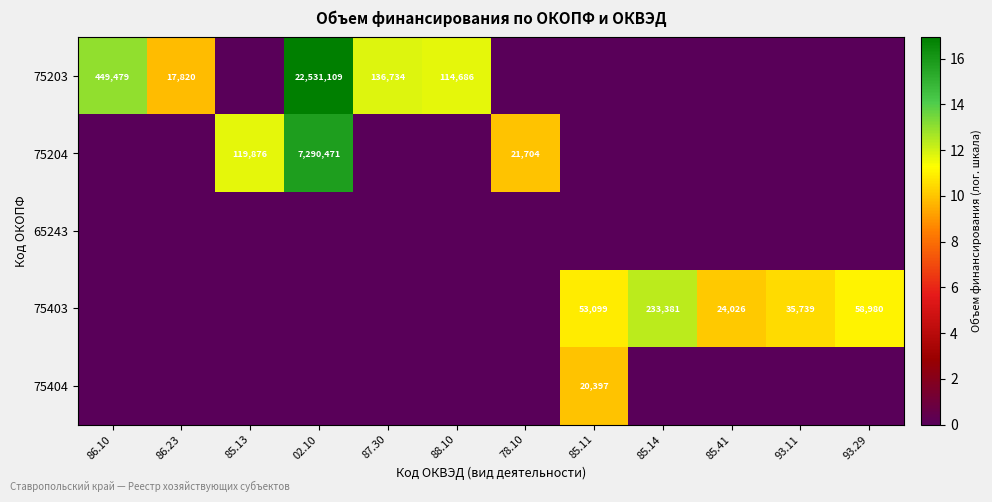

True or false: 75403 has a value of 58980 at 93.29.

True